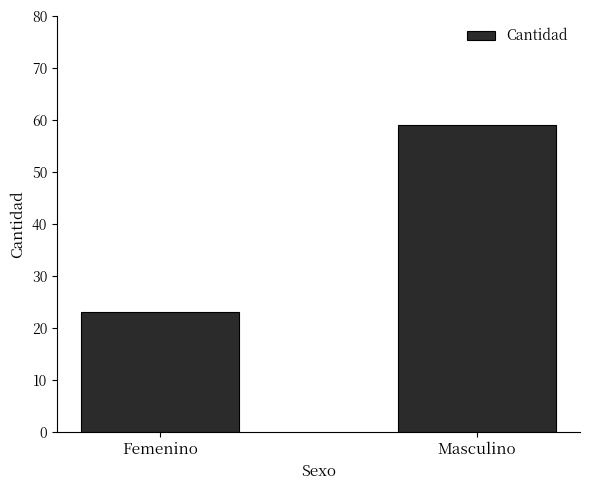

Between Masculino and Femenino, which is larger?

Masculino